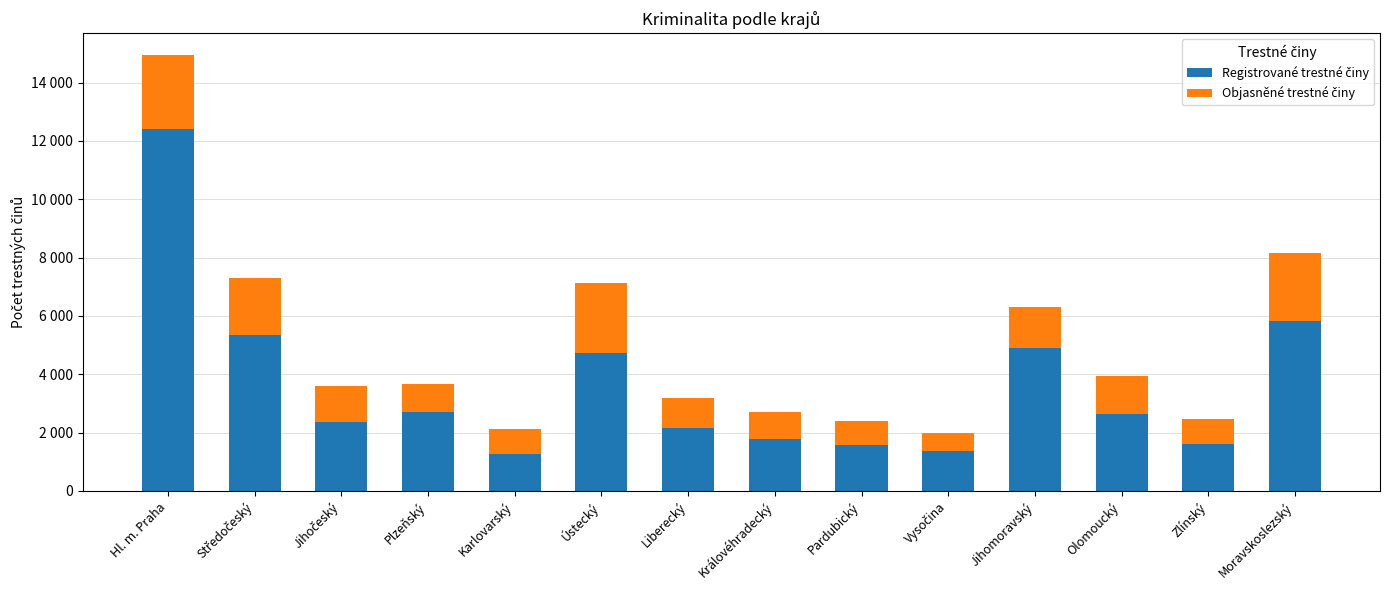

Does the chart contain any negative values?

No